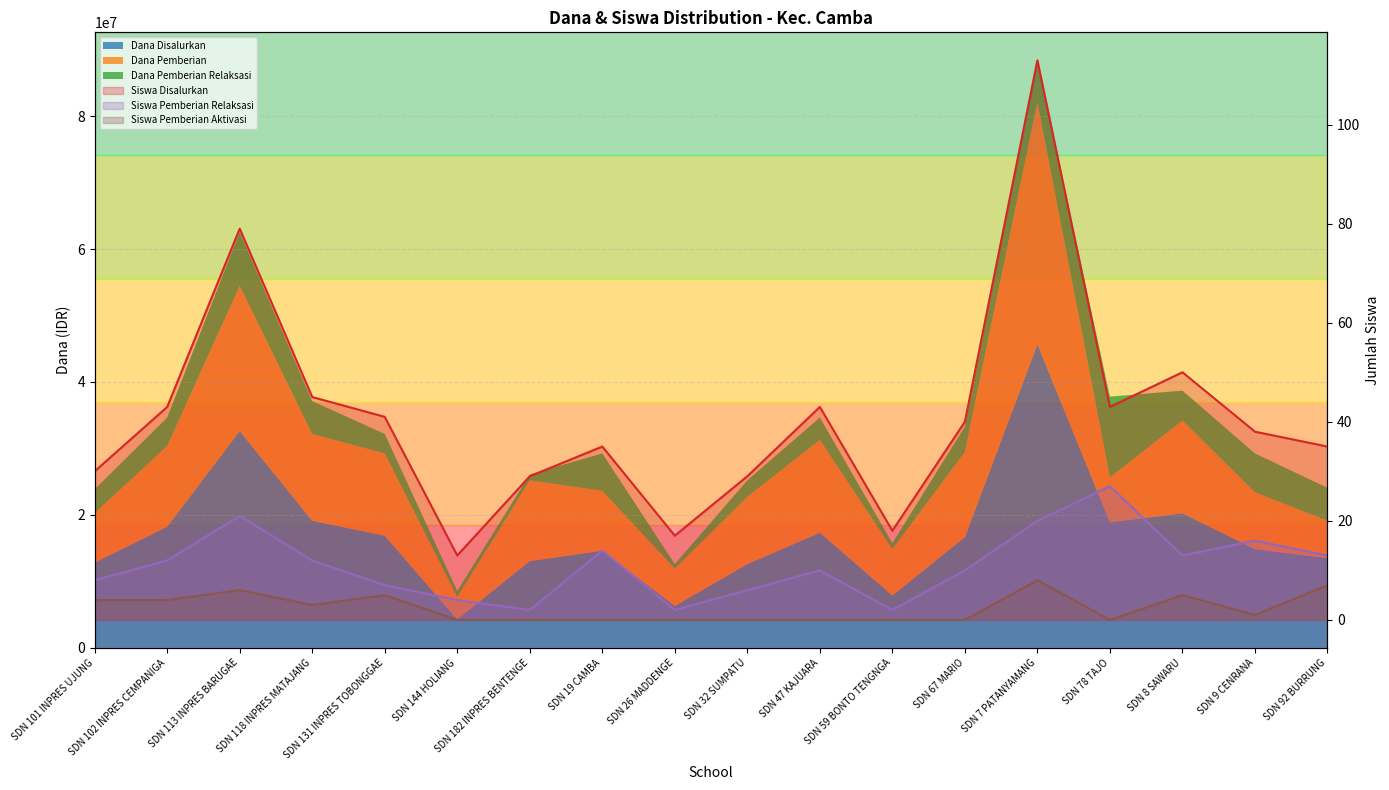

How many lines are shown in the chart?

3